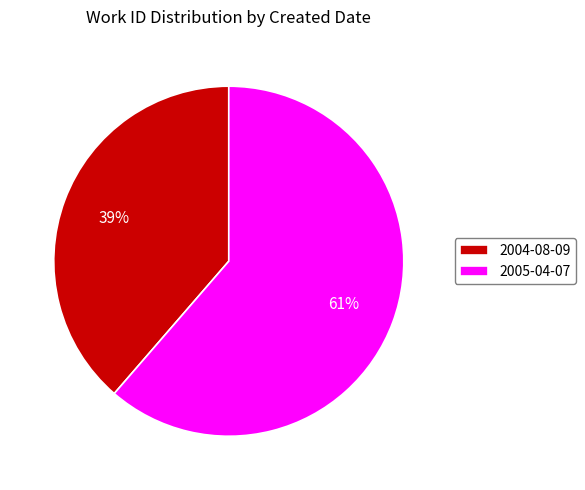

Approximately how many times larger is the value at 2004-08-09 compared to 2005-04-07?

0.6